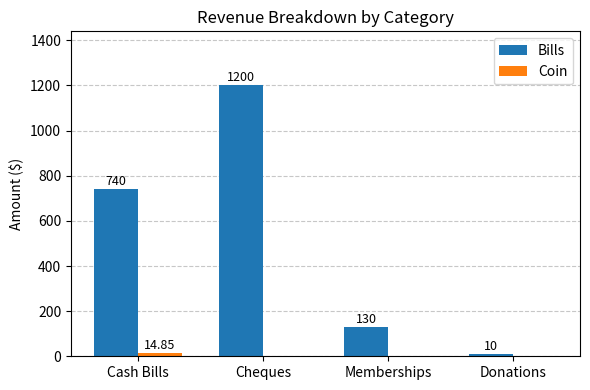

Which label corresponds to the largest value in the chart?

Cheques